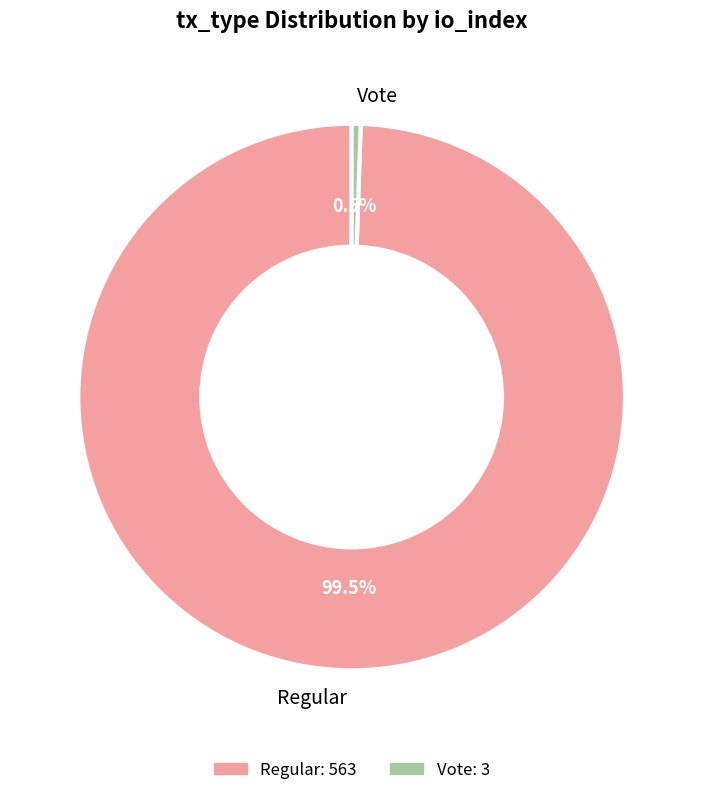

What is the ratio of the value at Regular to the value at Vote?

187.7